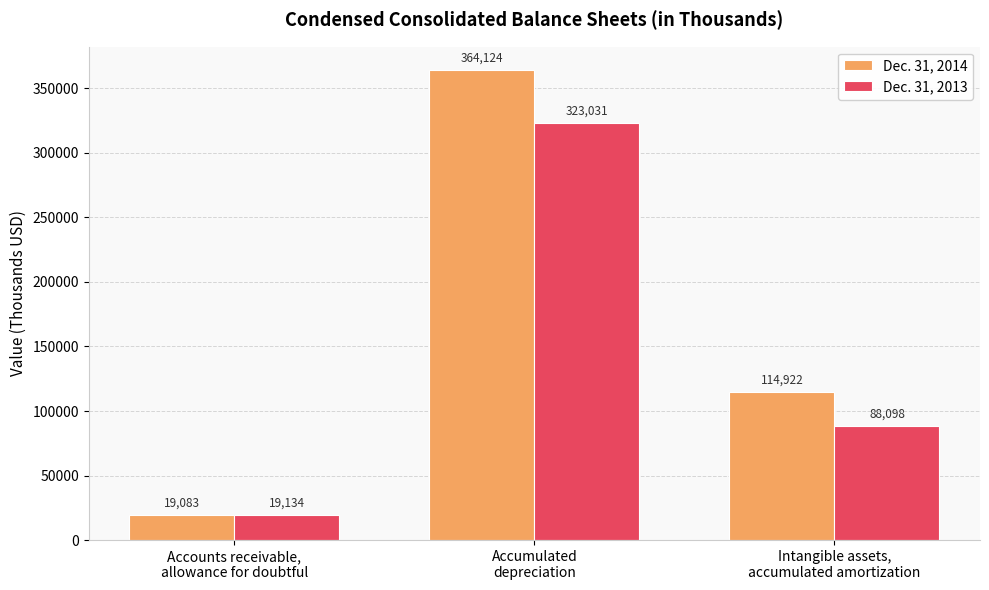

Count the Dec. 31, 2014 values in the range 19083 to 364124.

3